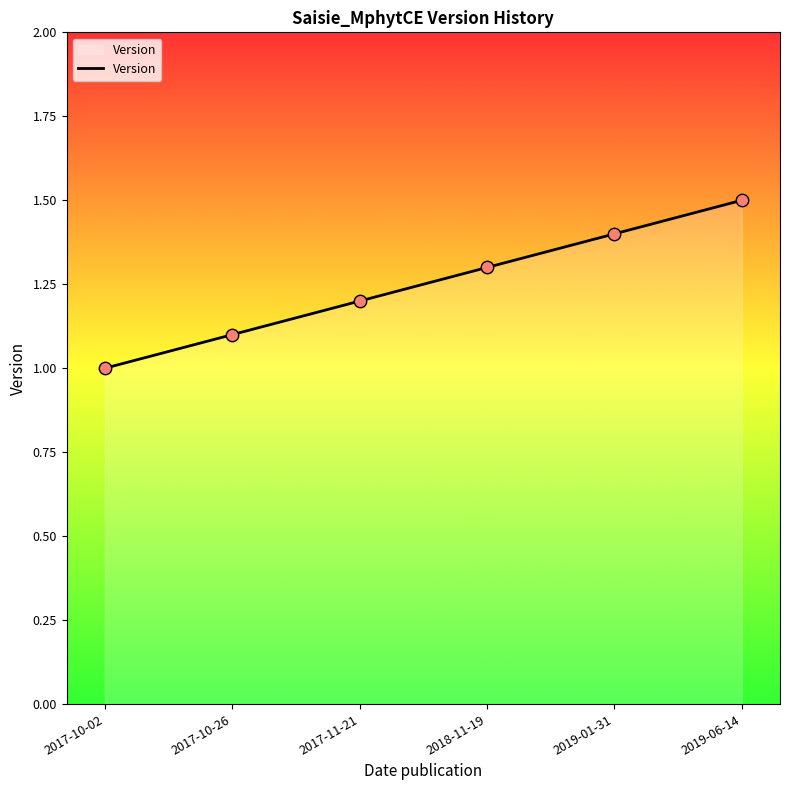

What is the change in value from 2019-01-31 to 2019-06-14?

+0.1